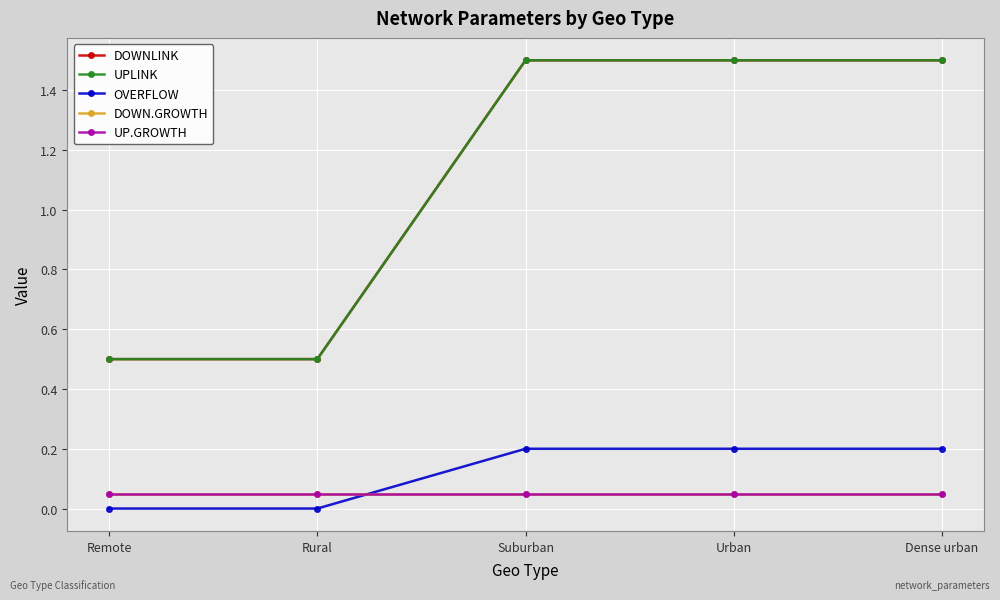

Does the chart have visible grid lines?

Yes